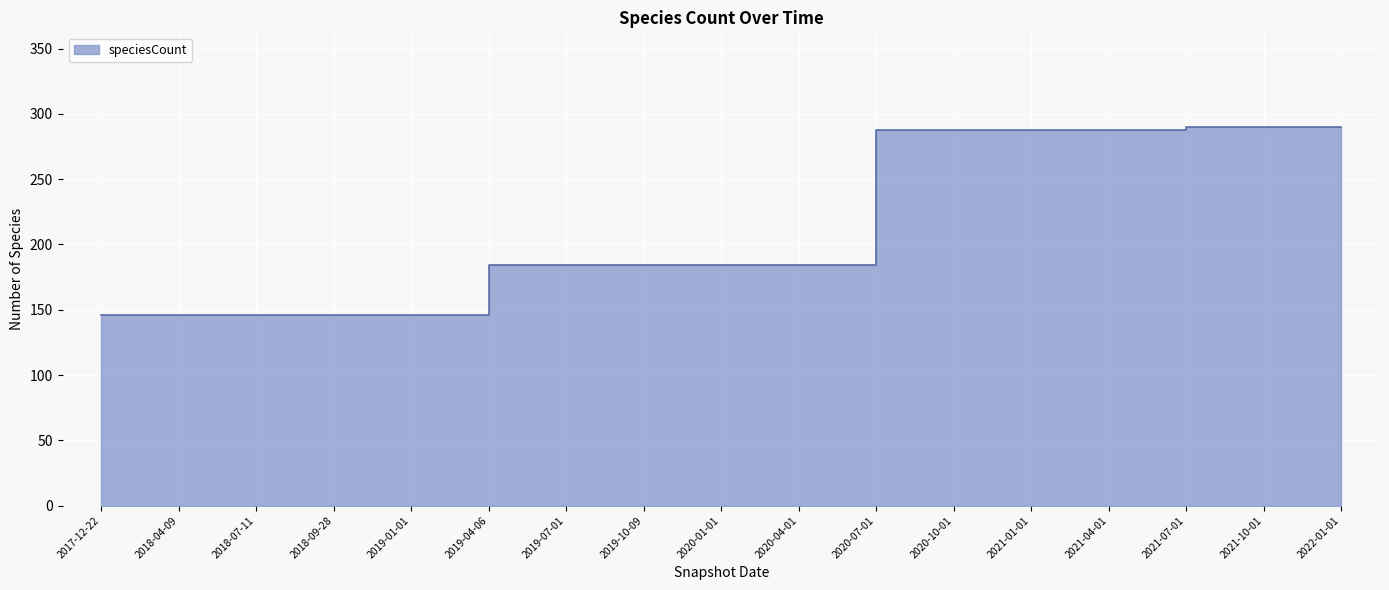

What is the value of the 3rd point from the left?

146